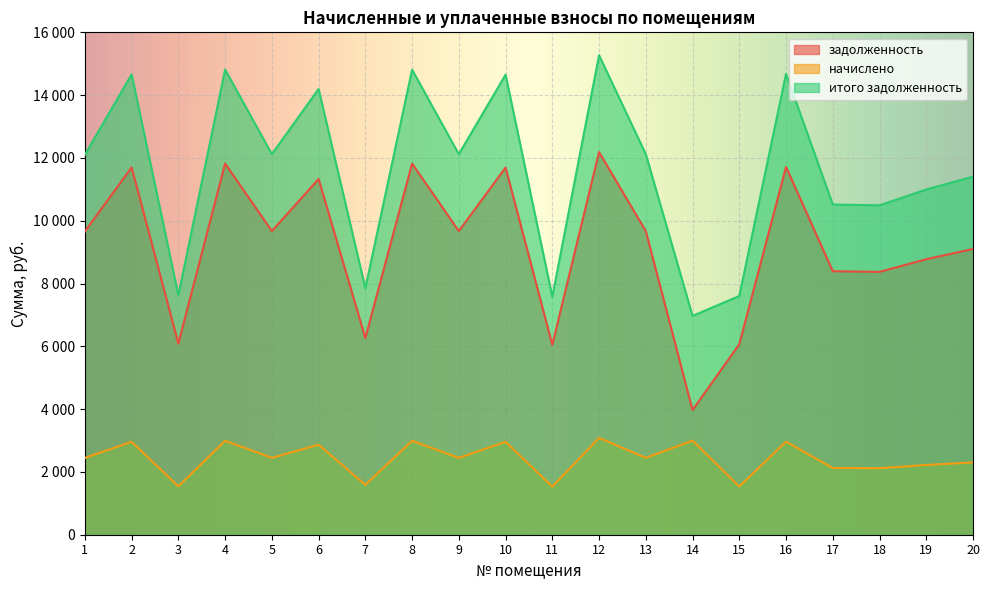

How many data points in задолженность are above 9671?

10